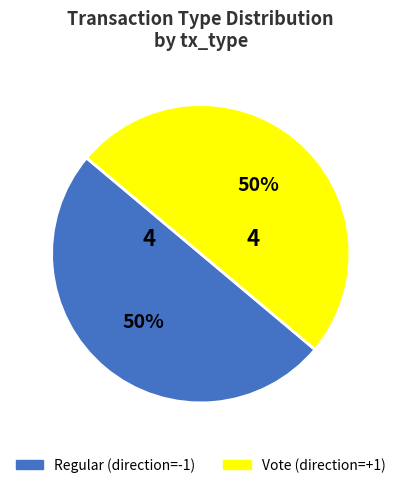

How many segments does this pie chart have?

2